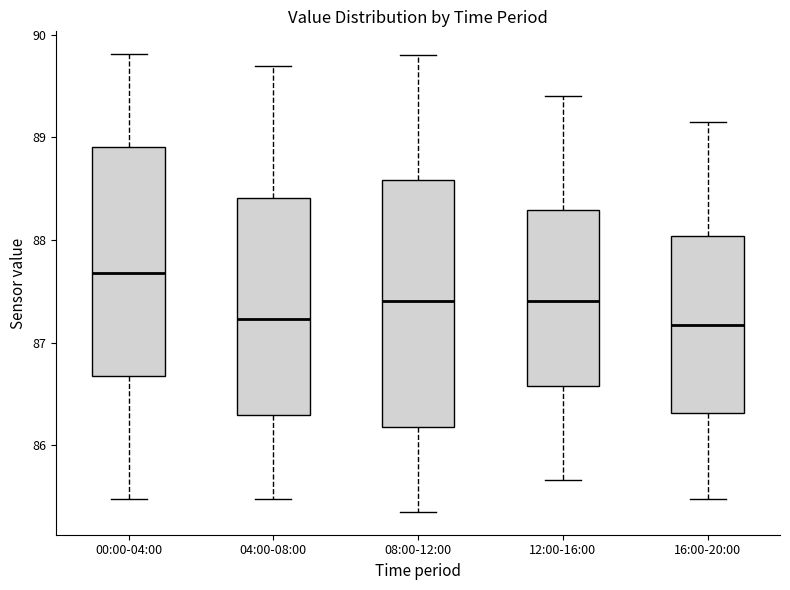

Reading left to right, transcribe this box plot: for each box, give where its median line is, the range the box spans, and where its two whiskers end, as read against the y-axis. The values are not printed on the chart, so give them approximately, as read against the axis.

00:00-04:00: median 87.7, box 86.7 to 88.9, whiskers 85.5 to 89.8
04:00-08:00: median 87.2, box 86.3 to 88.4, whiskers 85.5 to 89.7
08:00-12:00: median 87.4, box 86.2 to 88.6, whiskers 85.4 to 89.8
12:00-16:00: median 87.4, box 86.6 to 88.3, whiskers 85.7 to 89.4
16:00-20:00: median 87.2, box 86.3 to 88.0, whiskers 85.5 to 89.2